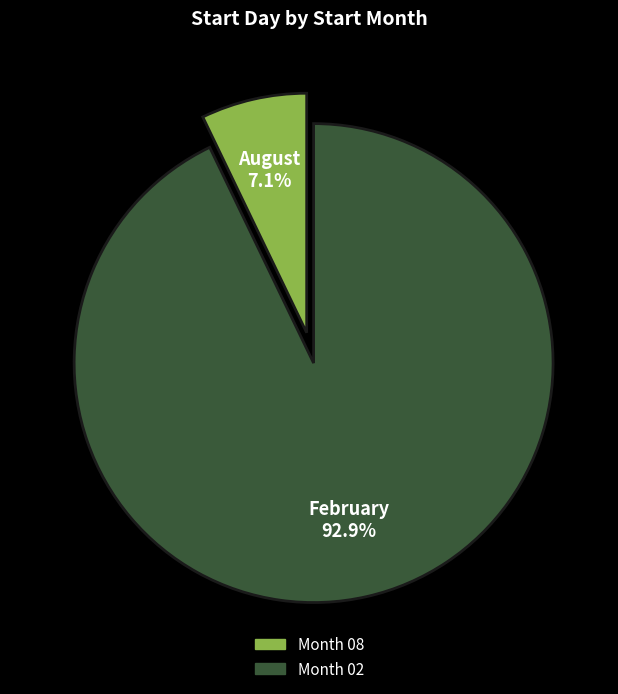

Which category has the smallest portion of the pie?

Month 08